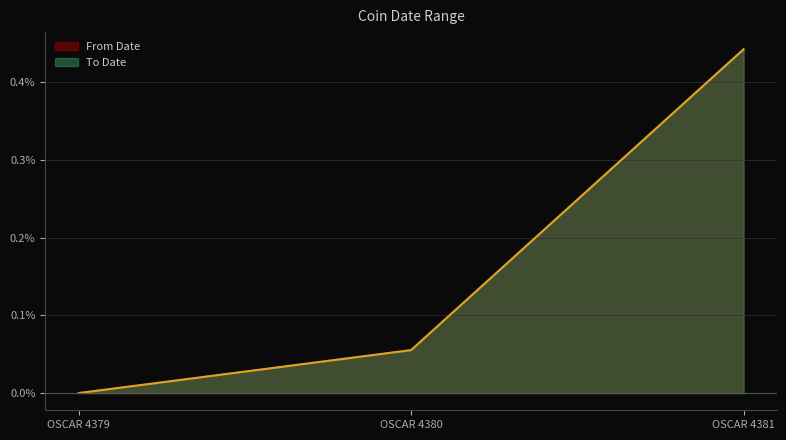

The From Date series shows -0.3 at OSCAR 4379. True or false?

False